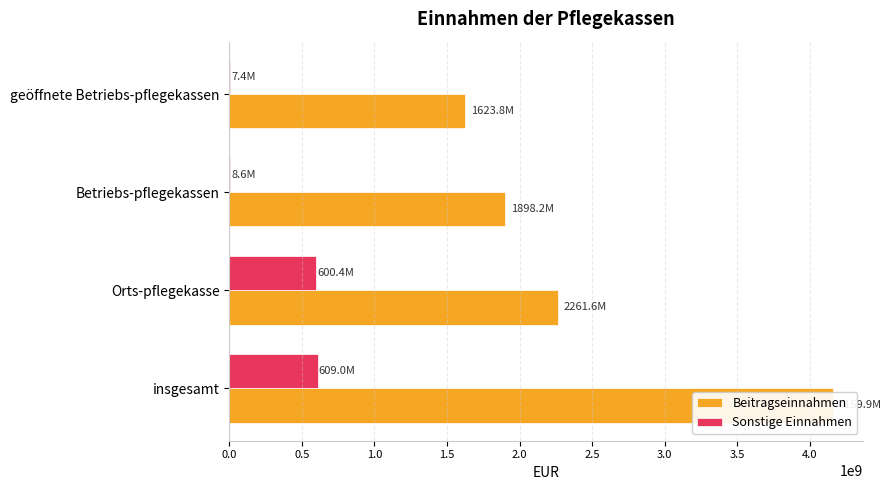

Does the chart contain any negative values?

No